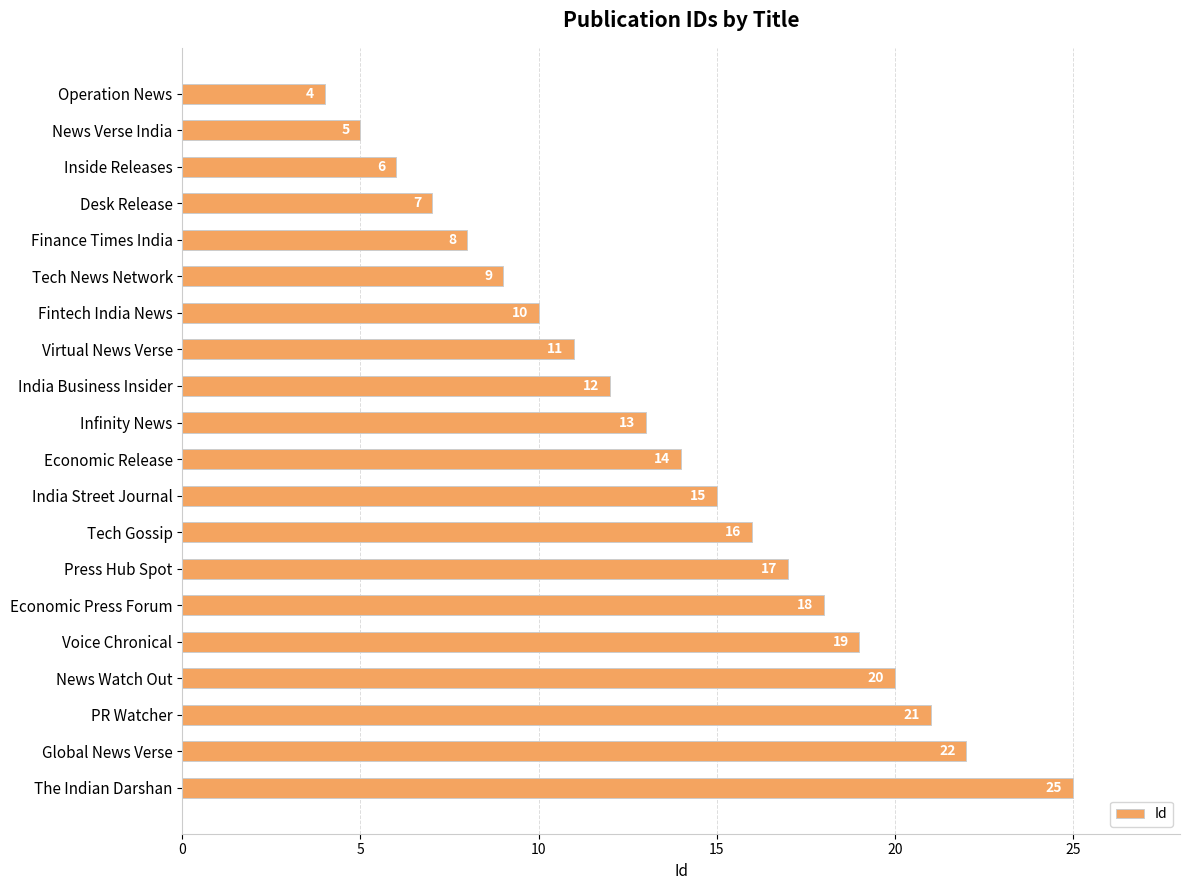

Which has a higher value, Infinity News or India Street Journal?

India Street Journal